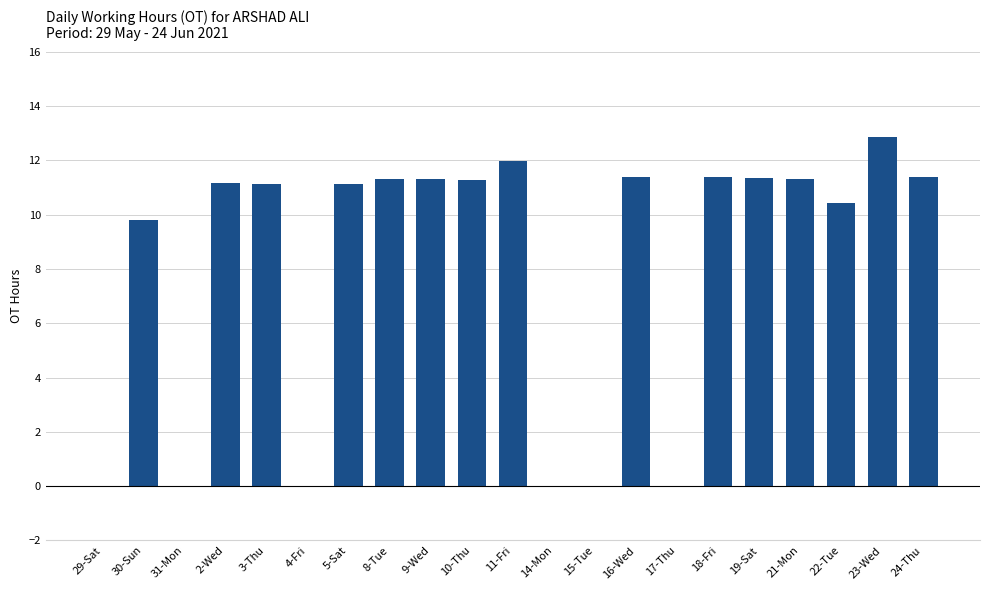

True or false: the data shows 11.3 at 10-Thu.

True